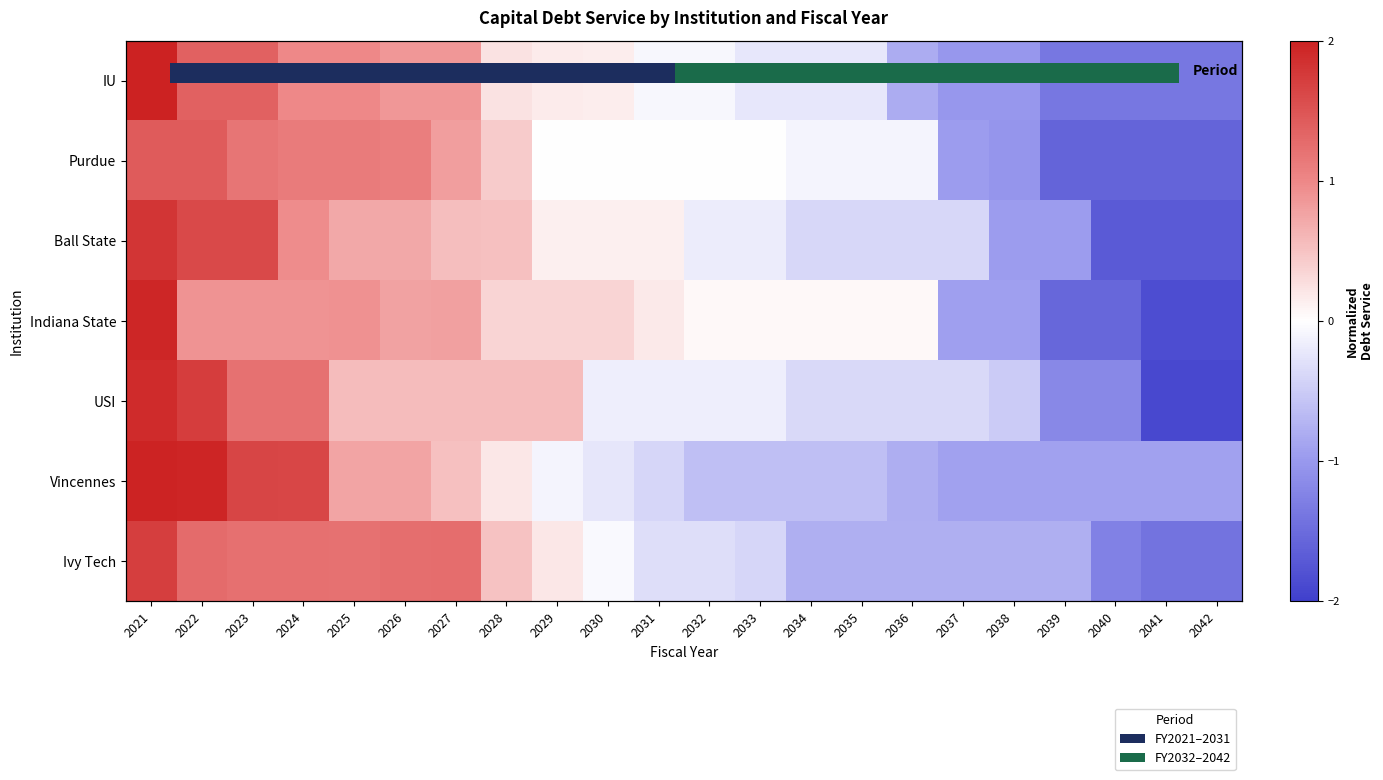

Where is IU nearest to the value 0?

2031